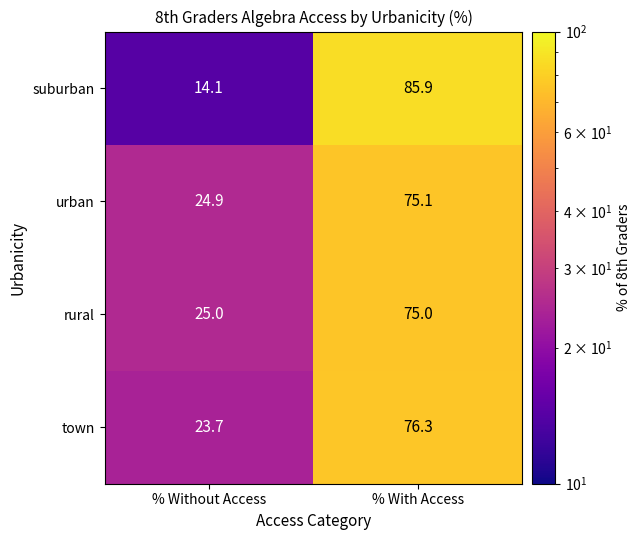

What is the difference between the highest and lowest values at % Without Access?

10.9